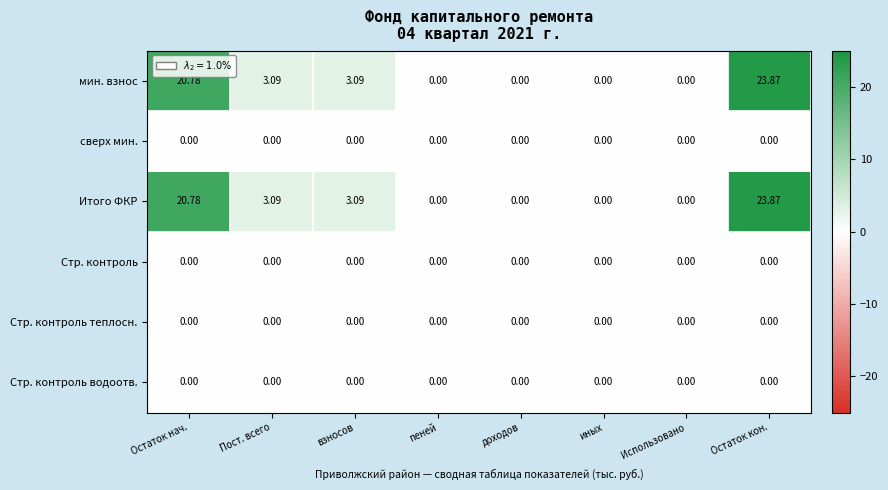

How many data points in мин. взнос are above 3?

4